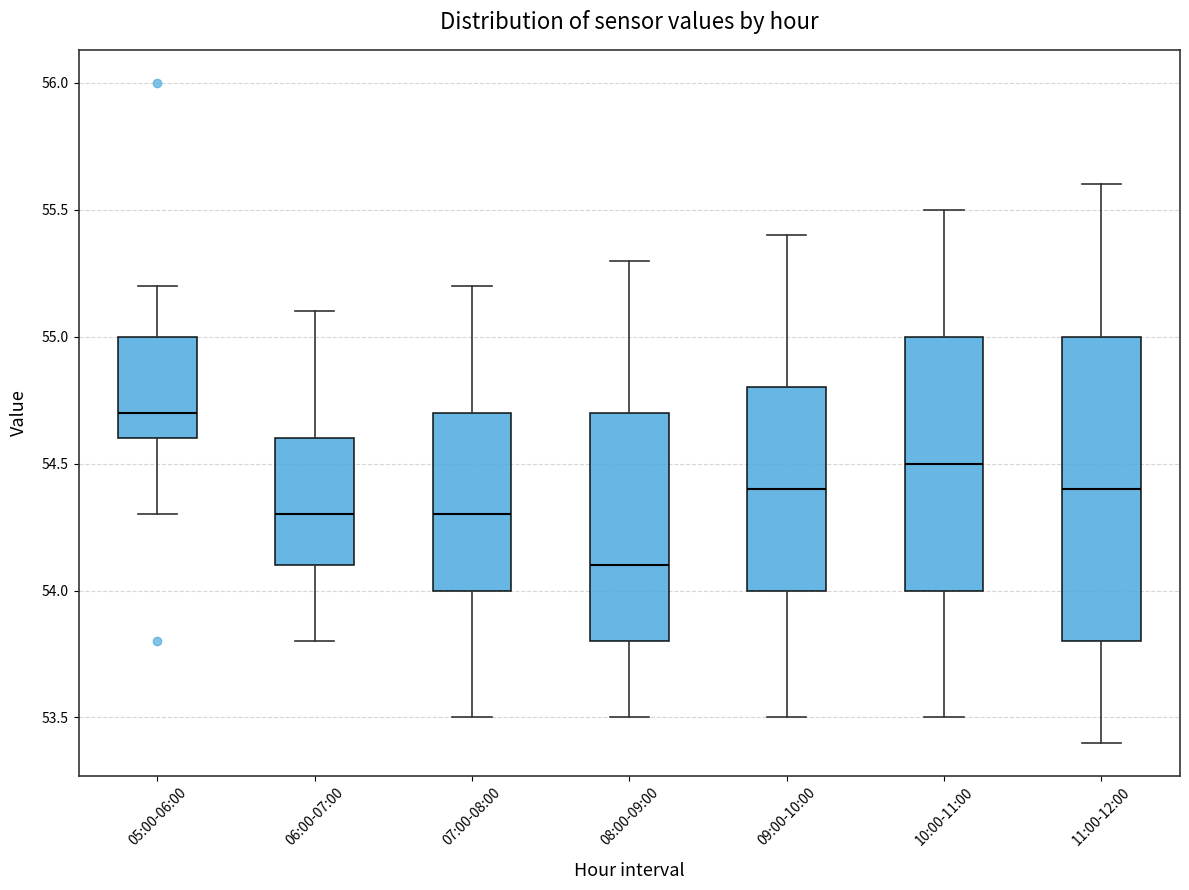

Where is the upper edge of the box for 09:00-10:00 on the y-axis? The values are not printed on the chart, so give them approximately, as read against the axis.

54.8